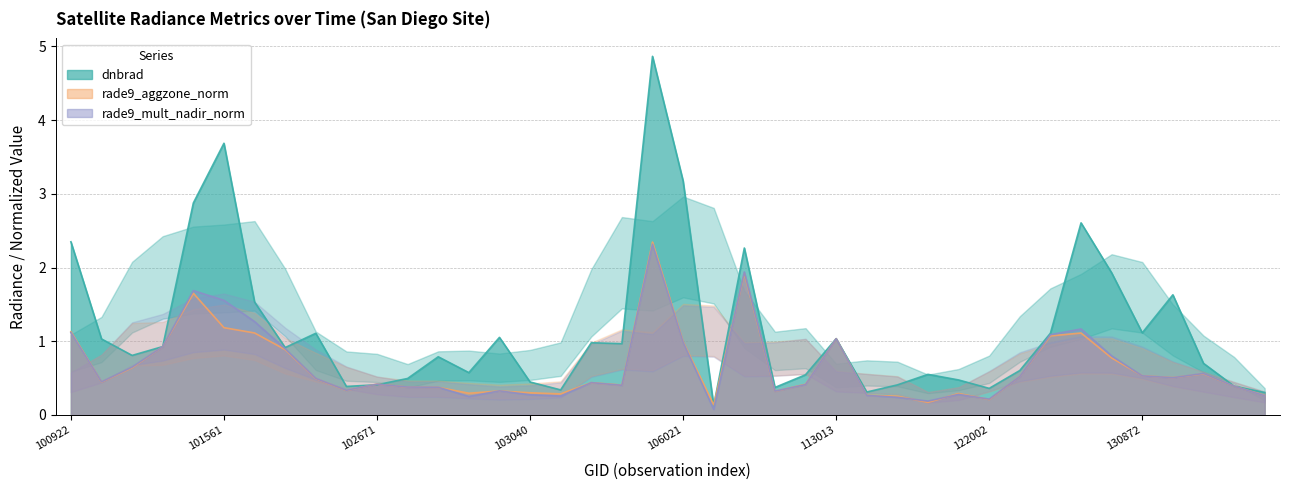

At which category is the sum across all series the highest?

105837